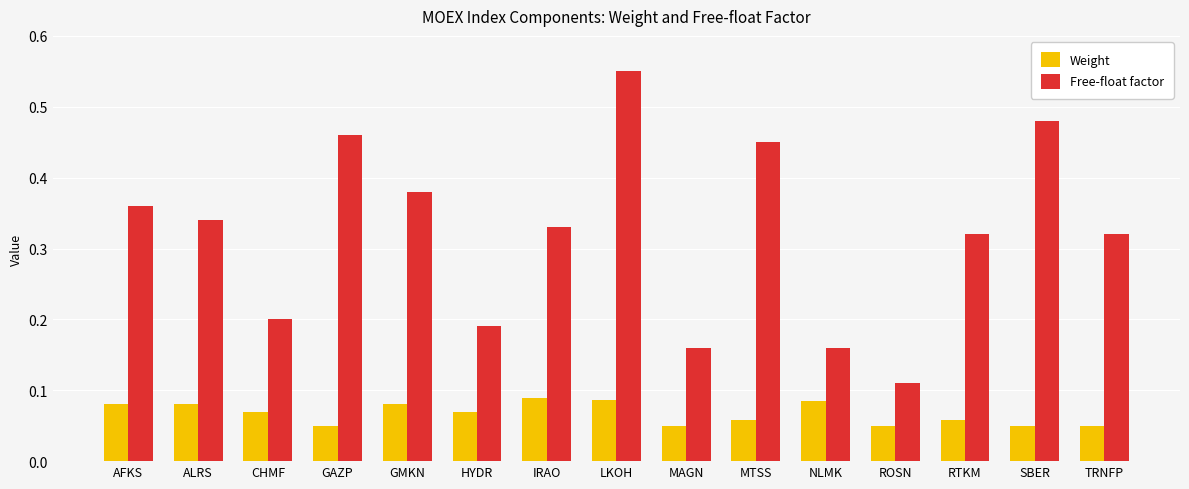

Between AFKS and GAZP, which series saw the biggest shift?

Free-float factor